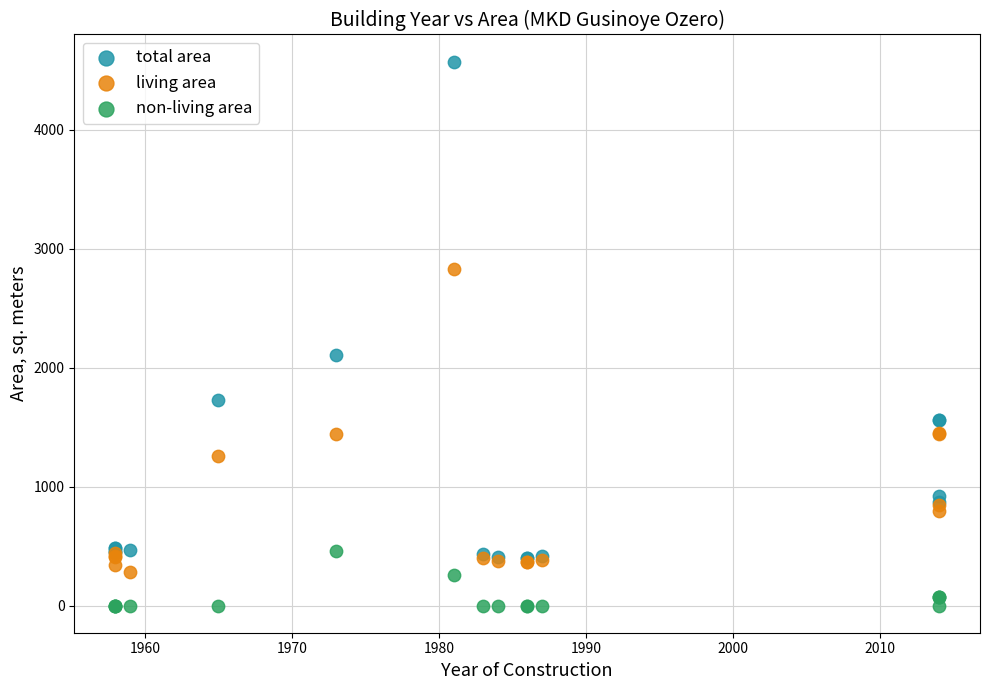

Across all series, what Y value is closest to 2286?

2106.7